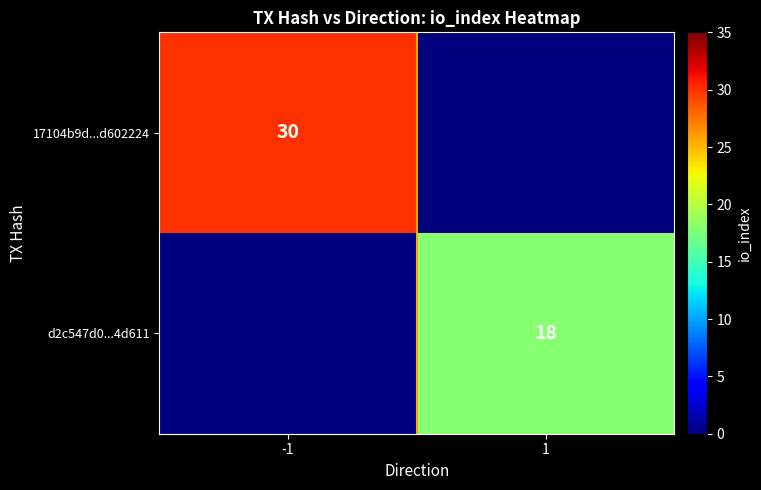

At which category is the sum across all series the highest?

-1